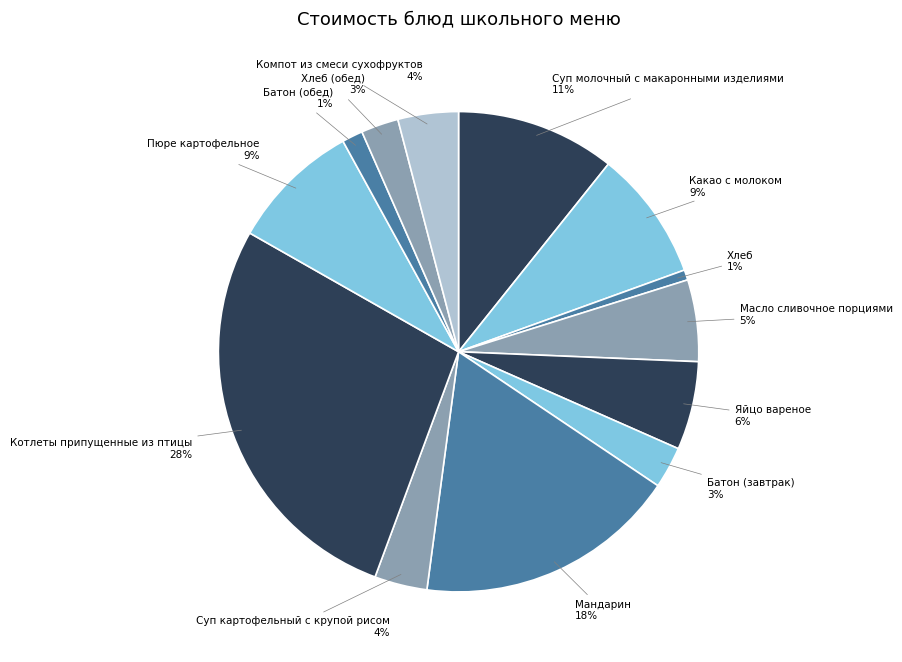

Which has a higher value, Пюре картофельное or Котлеты припущенные из птицы?

Котлеты припущенные из птицы